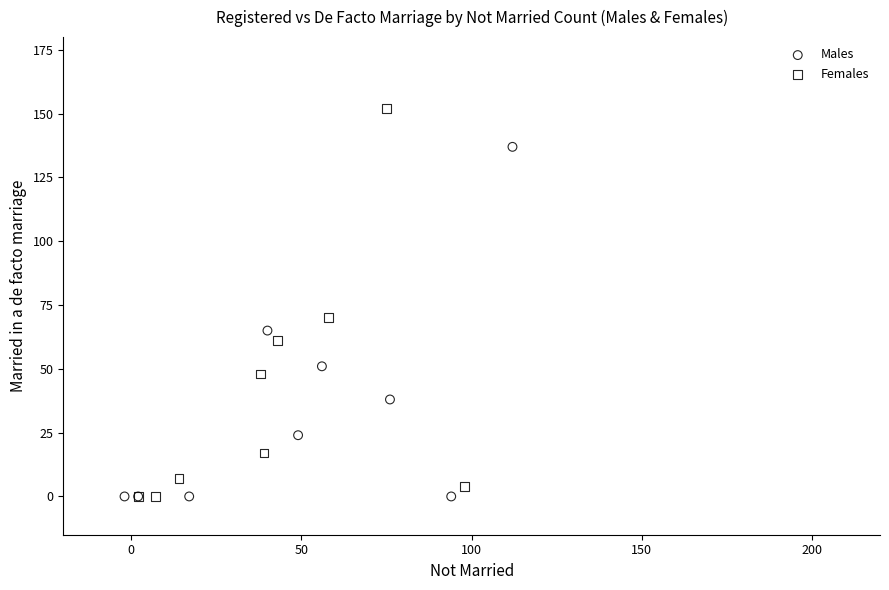

Which series reaches the maximum Y coordinate?

Females